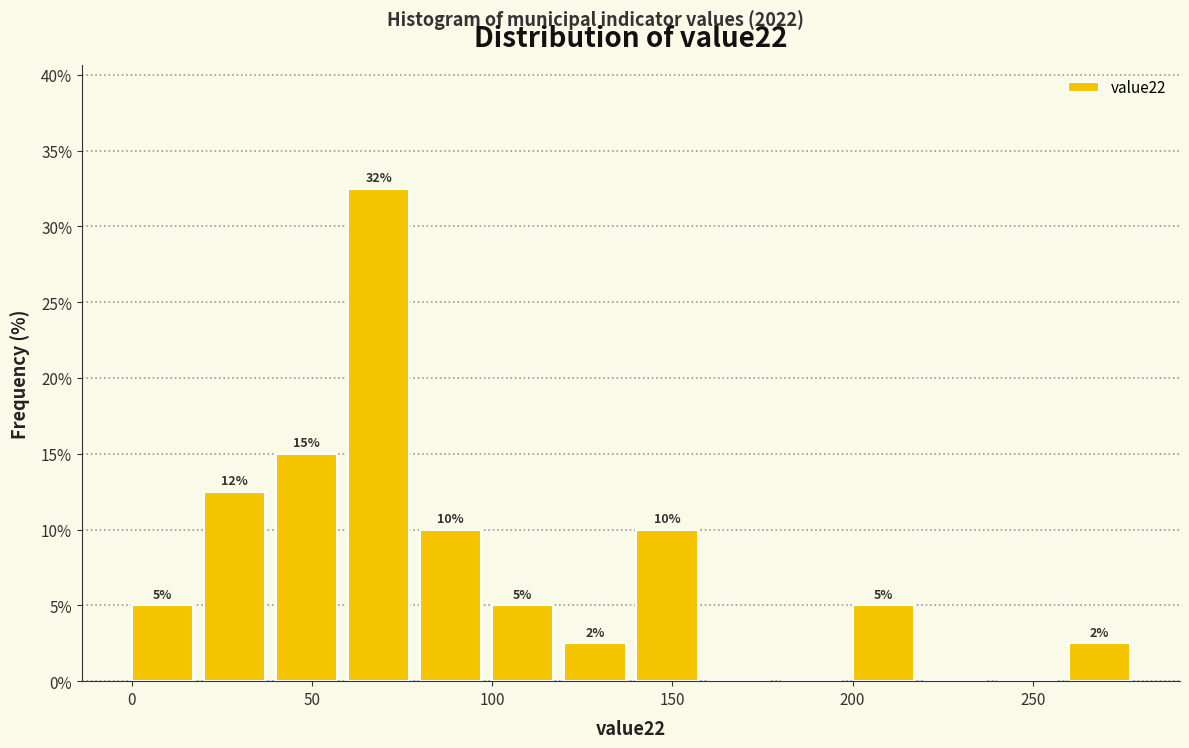

Which range on the x-axis has the tallest bar?

60 to 80